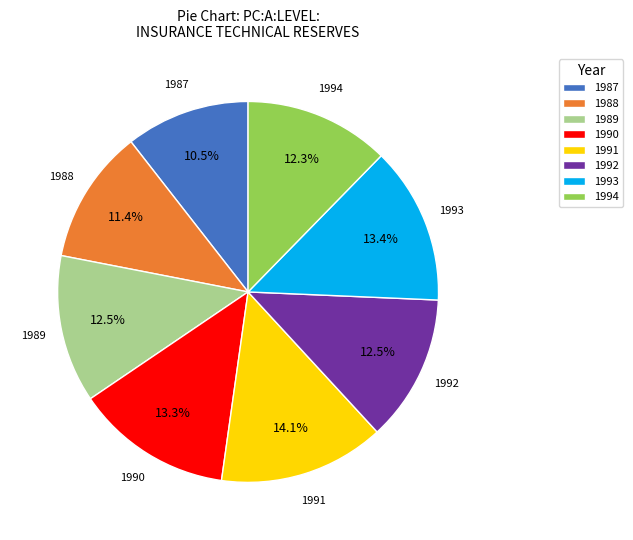

To the nearest percent, what is the difference between the largest and smallest slice percentages?

4%